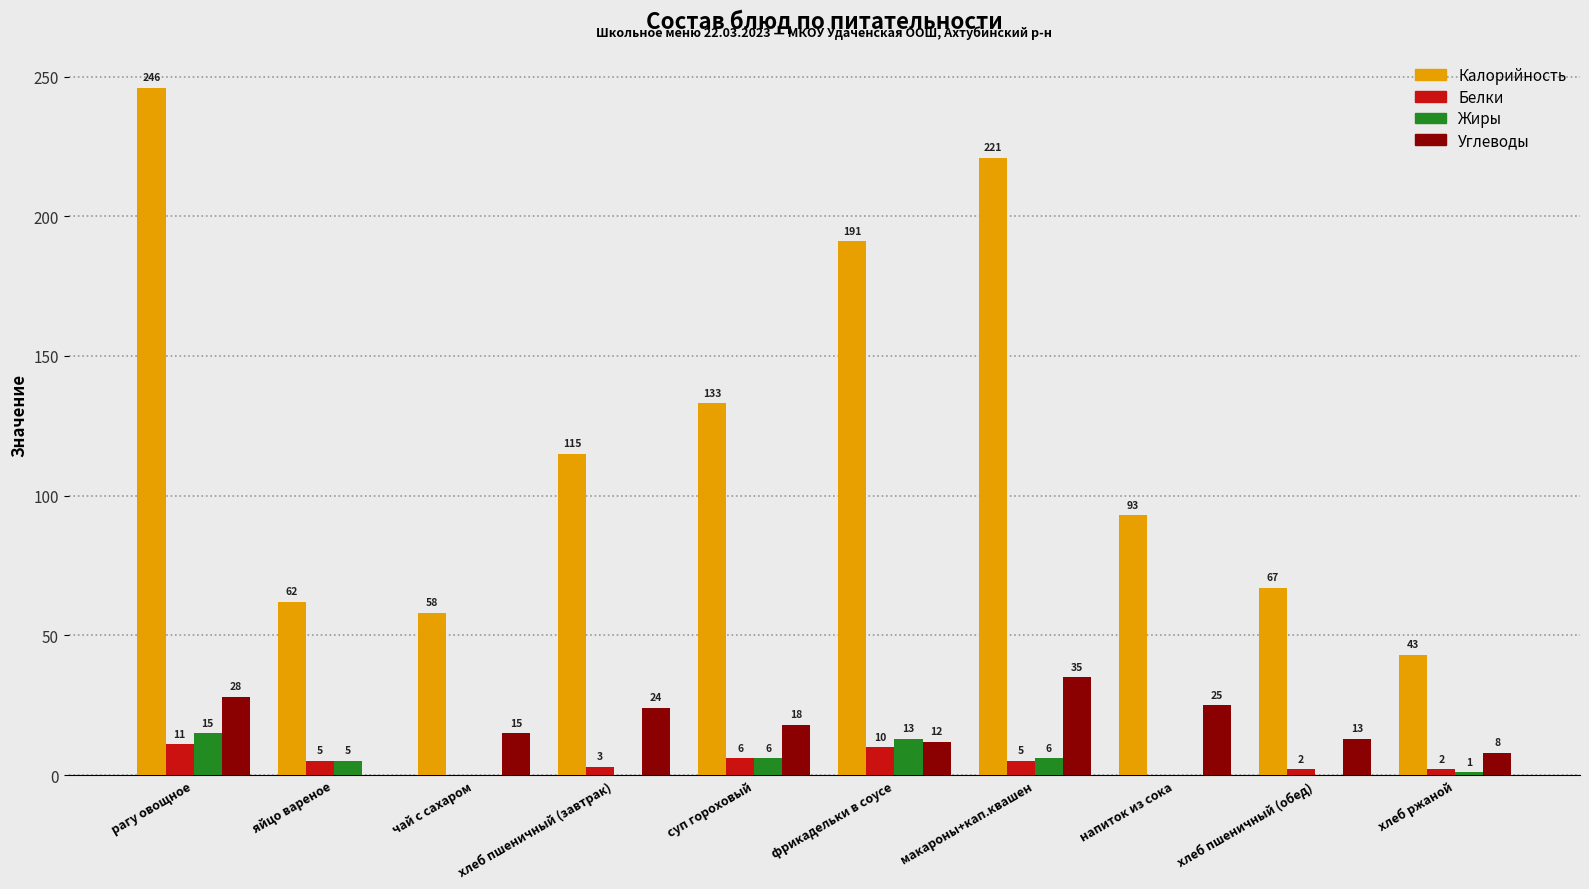

Between рагу овощное and яйцо вареное, which series saw the biggest shift?

Калорийность